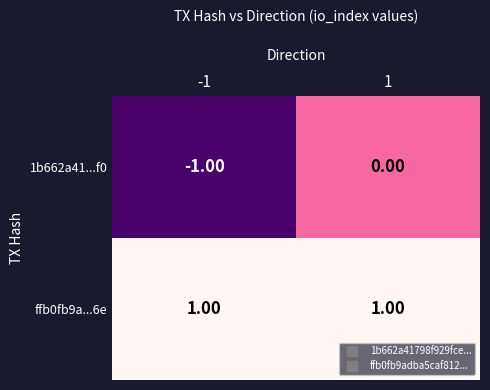

Which series changed the most between -1 and 1?

1b662a41...f0